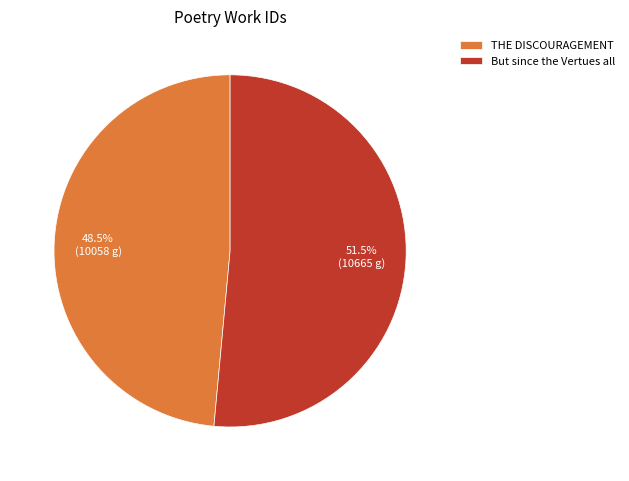

What is the total percentage of THE DISCOURAGEMENT and But since the Vertues all?

100.0%